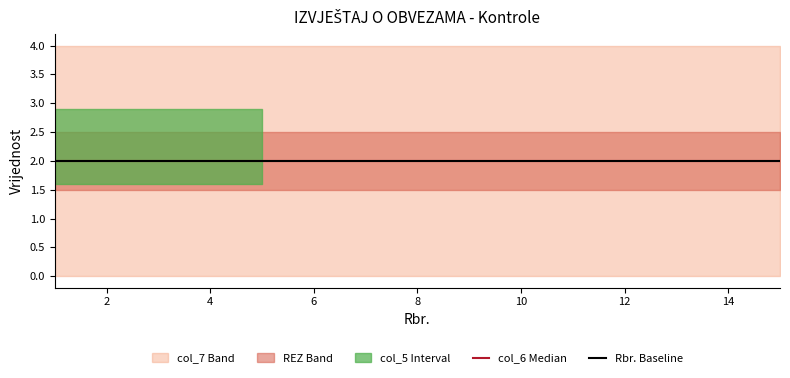

Between 8 and 15, which is larger?

8